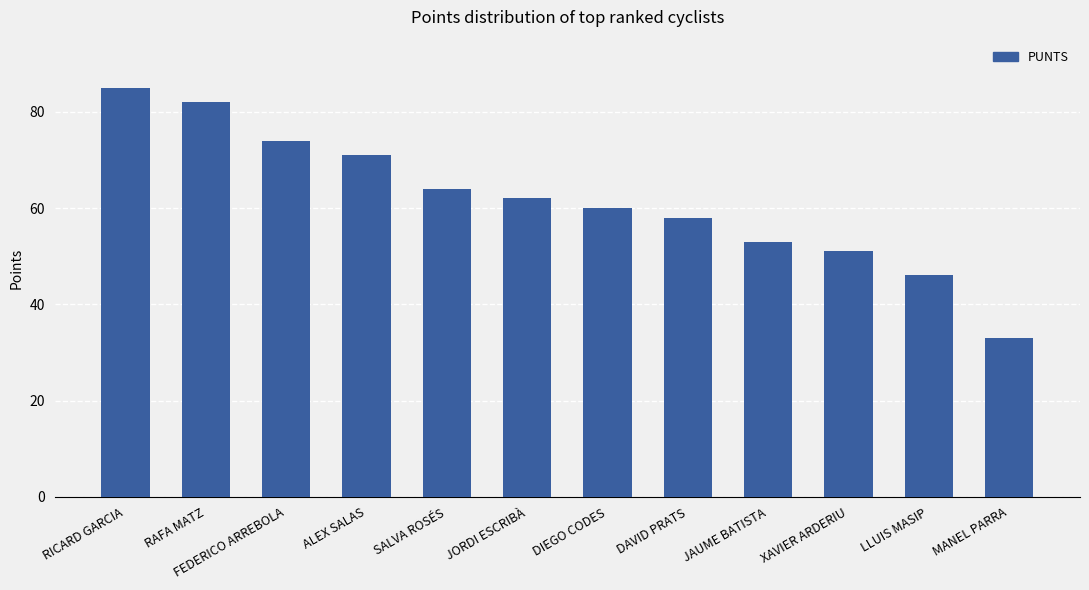

What position from the left is LLUIS MASIP?

11